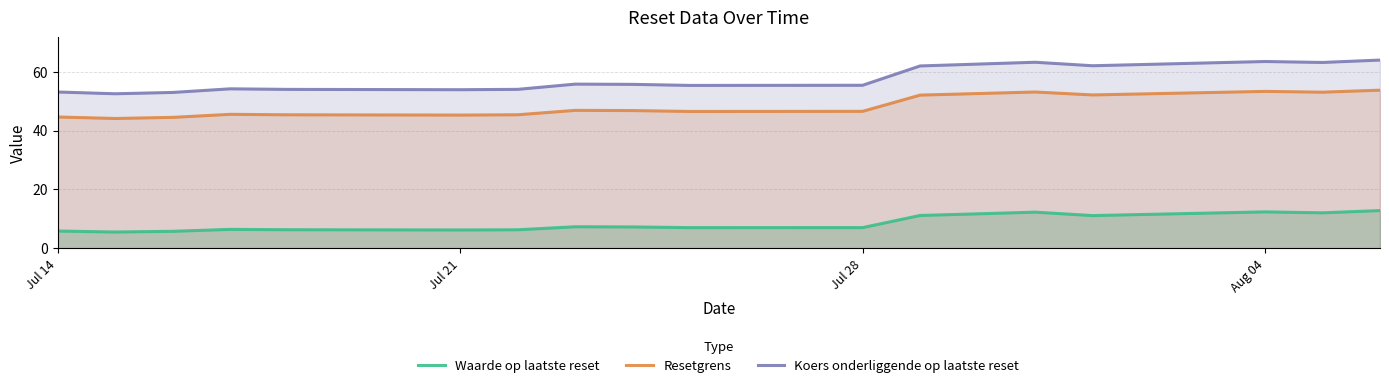

What is the highest value of the Resetgrens series?

53.7